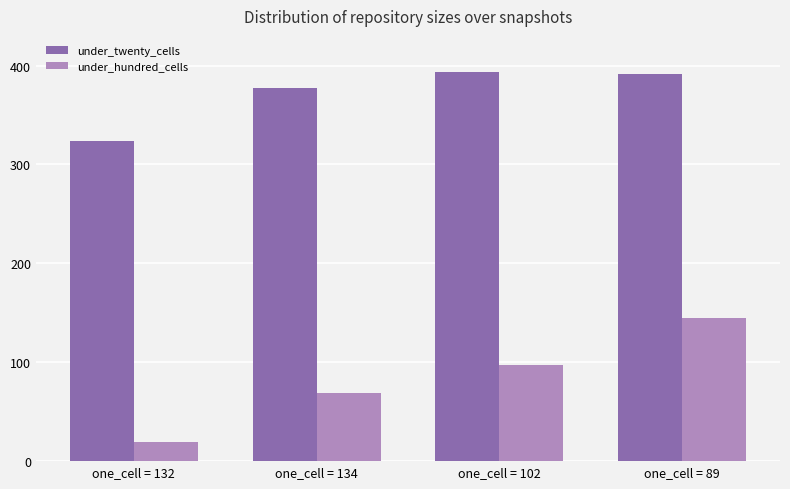

Which series changed the most between one_cell = 134 and one_cell = 89?

under_hundred_cells